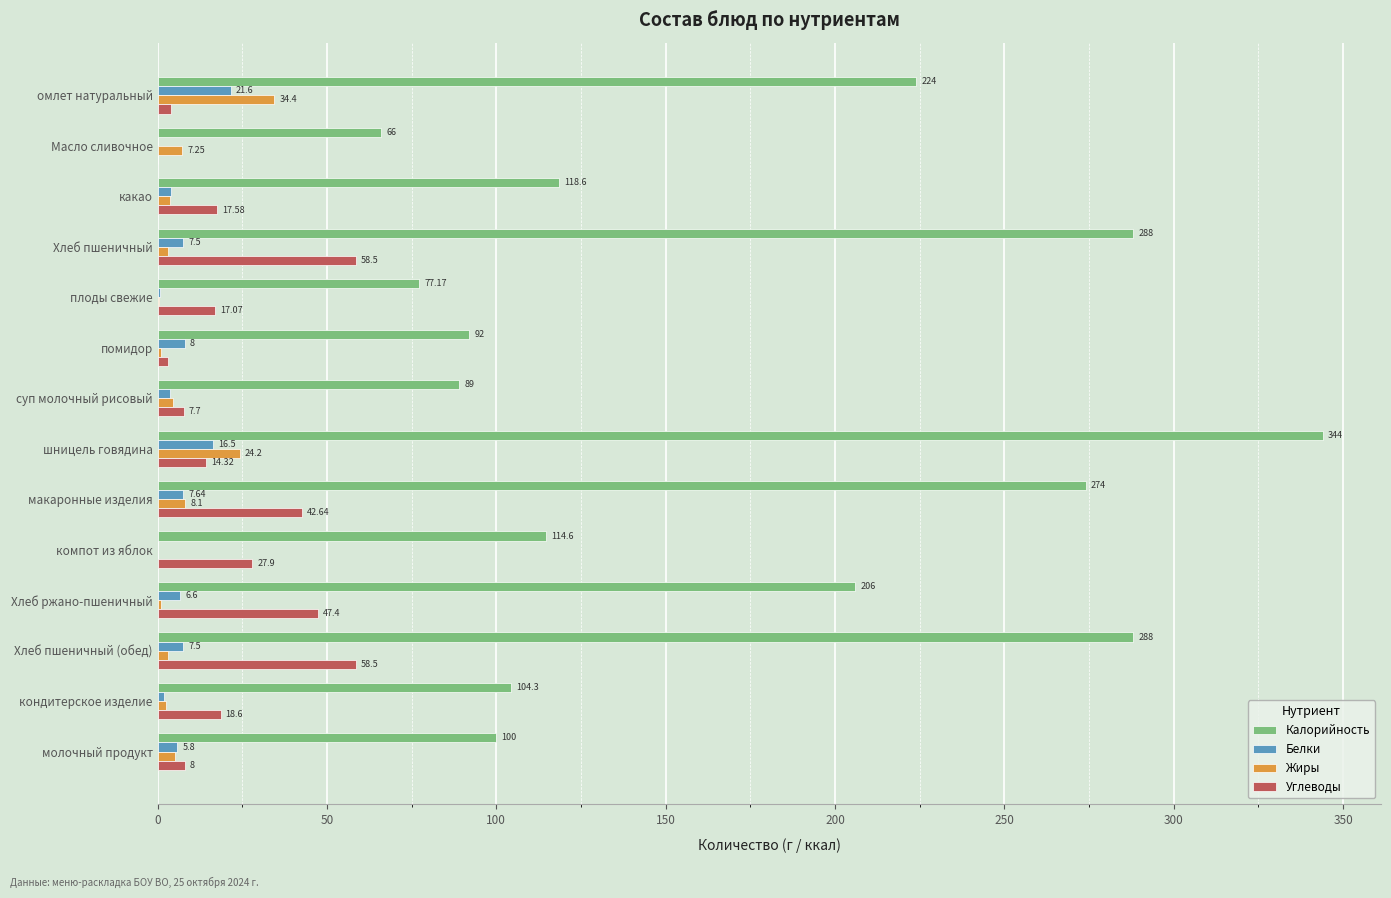

What is the total value across all series at омлет натуральный?

284.1